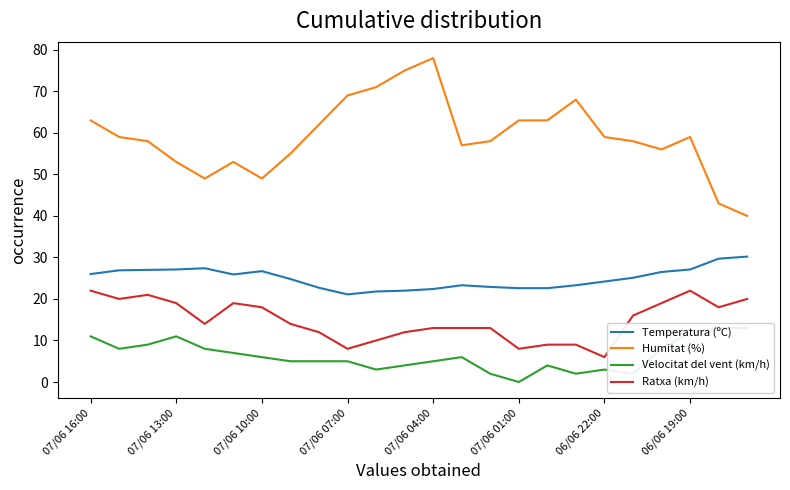

What is the approximate value of Humitat (%) at 07/06 01:00?

63.0